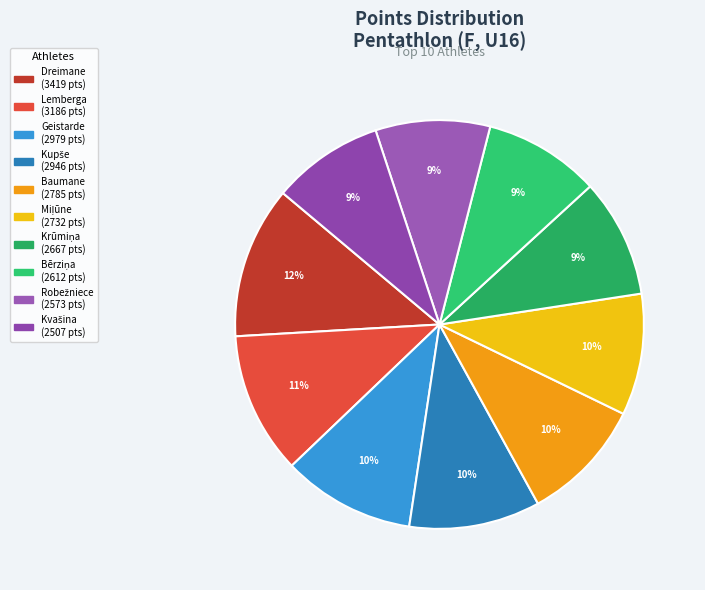

Count the number of slices in the pie.

10